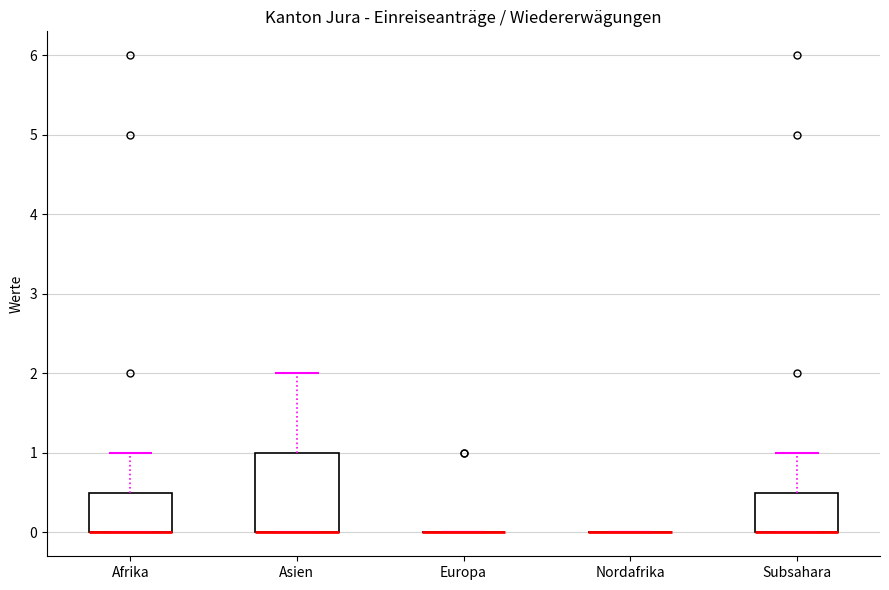

Reading left to right, read every box against the y-axis: the position of its median line, the range the box covers, and the ends of its whiskers. The values are not printed on the chart, so give them approximately, as read against the axis.

Afrika: median 0.0 (drawn on the box's lower edge), box 0.0 to 0.5, whiskers 0.0 to 1.0
Asien: median 0.0 (drawn on the box's lower edge), box 0.0 to 1.0, whiskers 0.0 to 2.0
Europa: box collapsed to a line at 0.0, whiskers 0.0 to 0.0
Nordafrika: box collapsed to a line at 0.0, whiskers 0.0 to 0.0
Subsahara: median 0.0 (drawn on the box's lower edge), box 0.0 to 0.5, whiskers 0.0 to 1.0